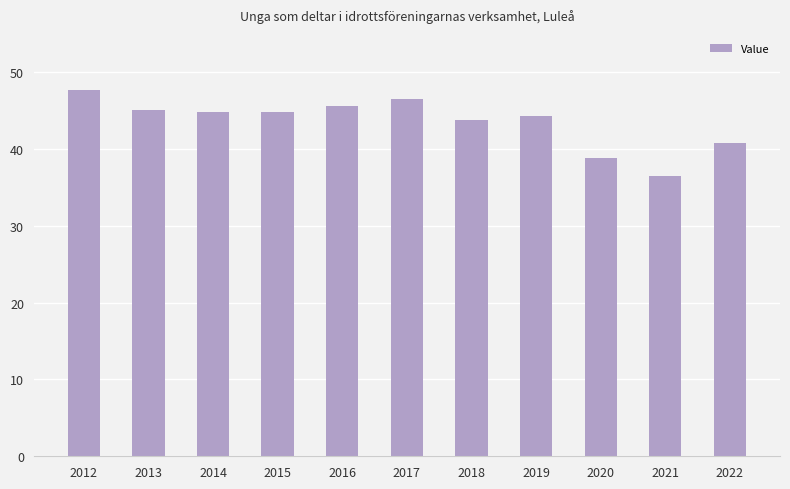

What is the ratio of the value at 2020 to the value at 2014?

0.9